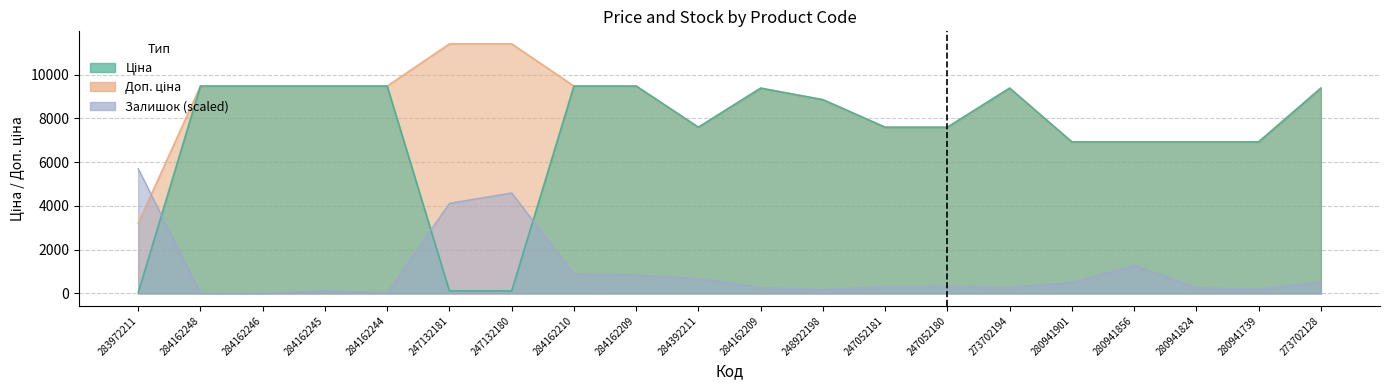

At which label is Доп. ціна closest to 7307?

284392211